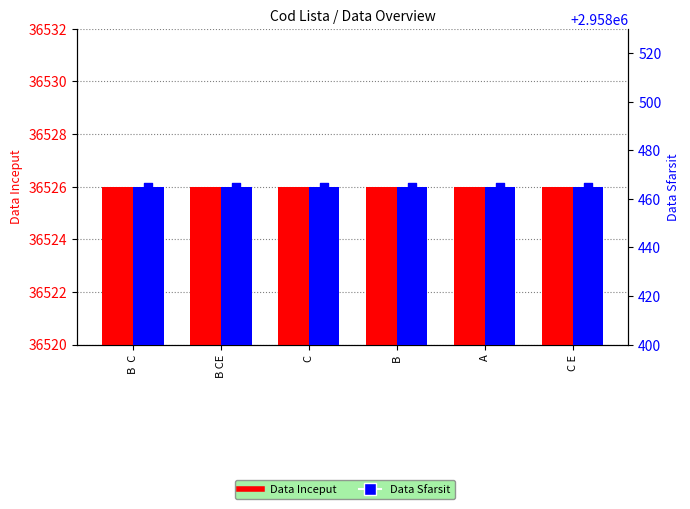

Which series has the widest spread of Y values?

Data Inceput